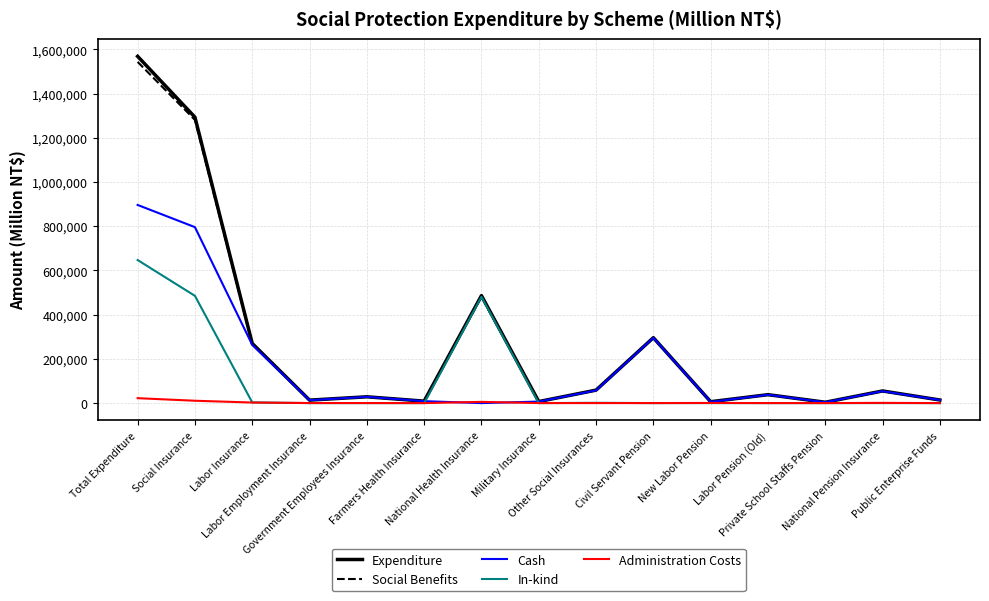

At which category is the sum across all series the highest?

Total Expenditure